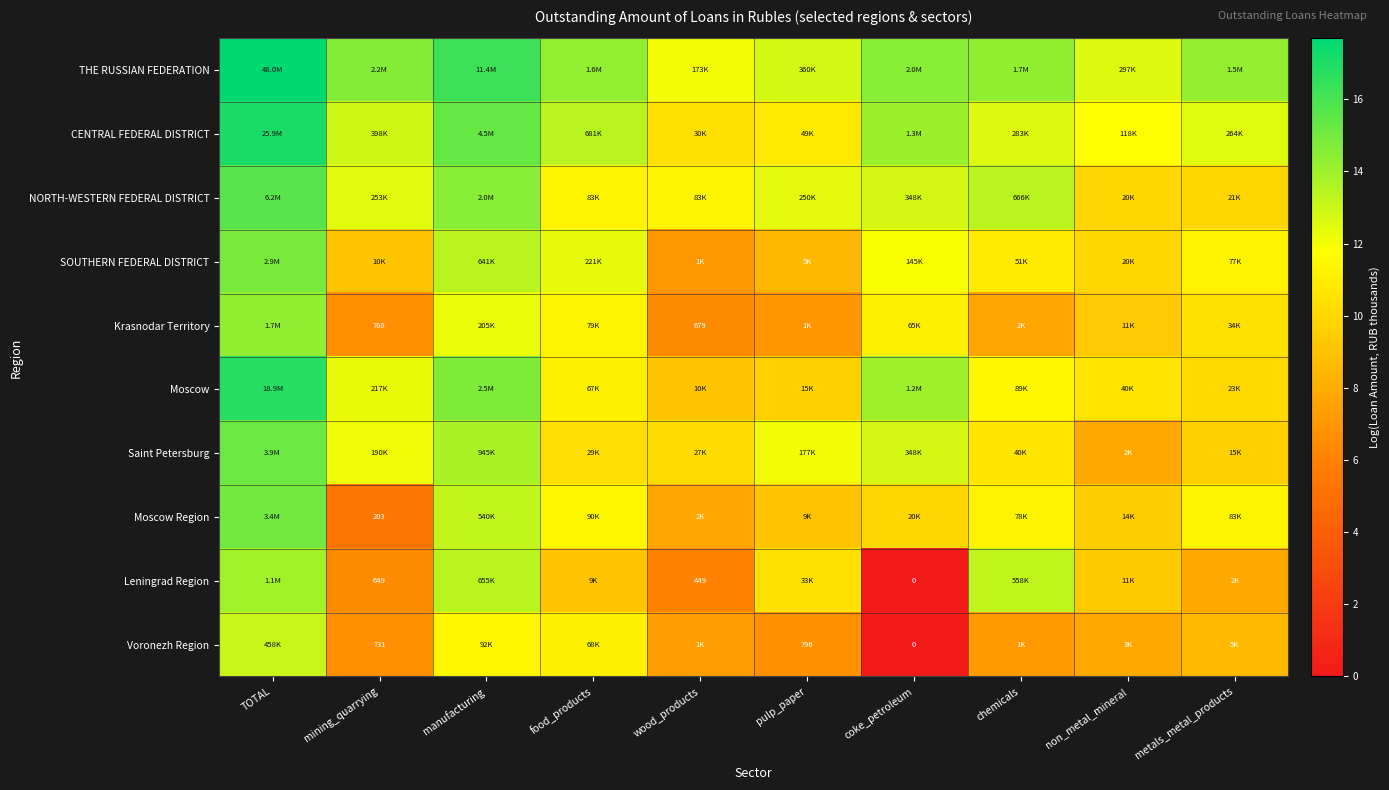

How many data points does each series have?

10